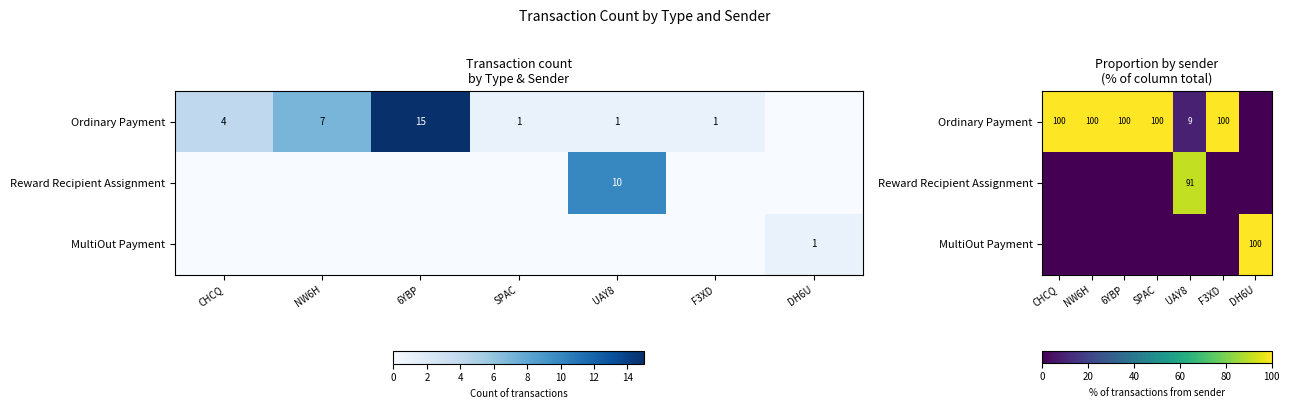

What is the average value of the MultiOut Payment series?

14.3